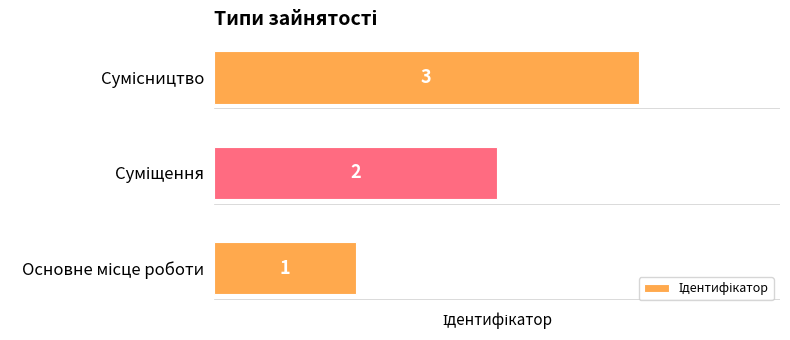

What is the sum of all values?

6